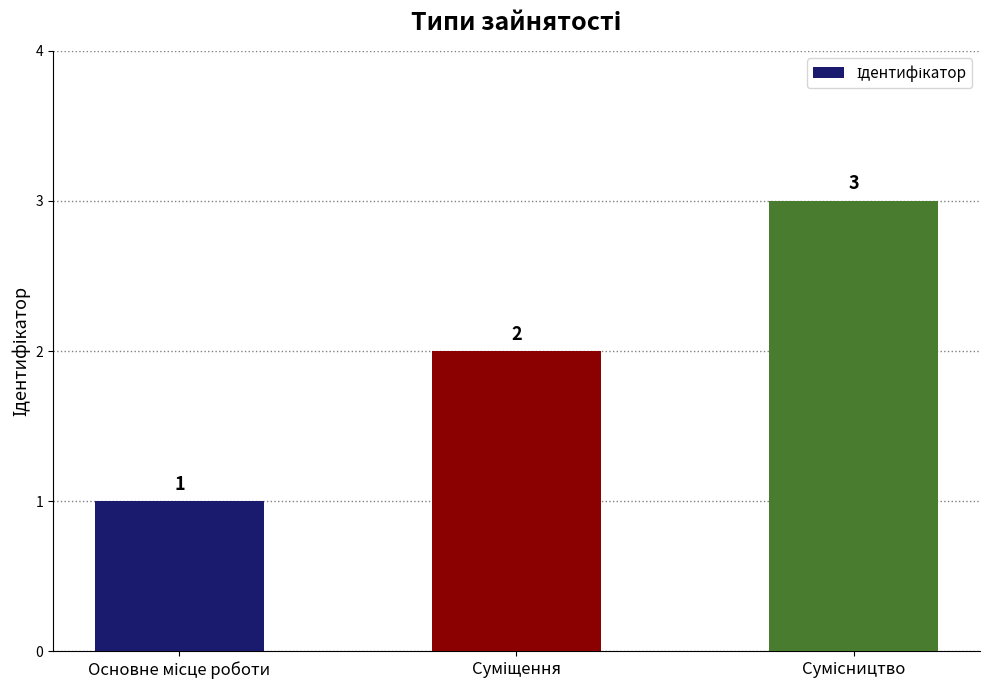

Count the number of data series in this chart.

1